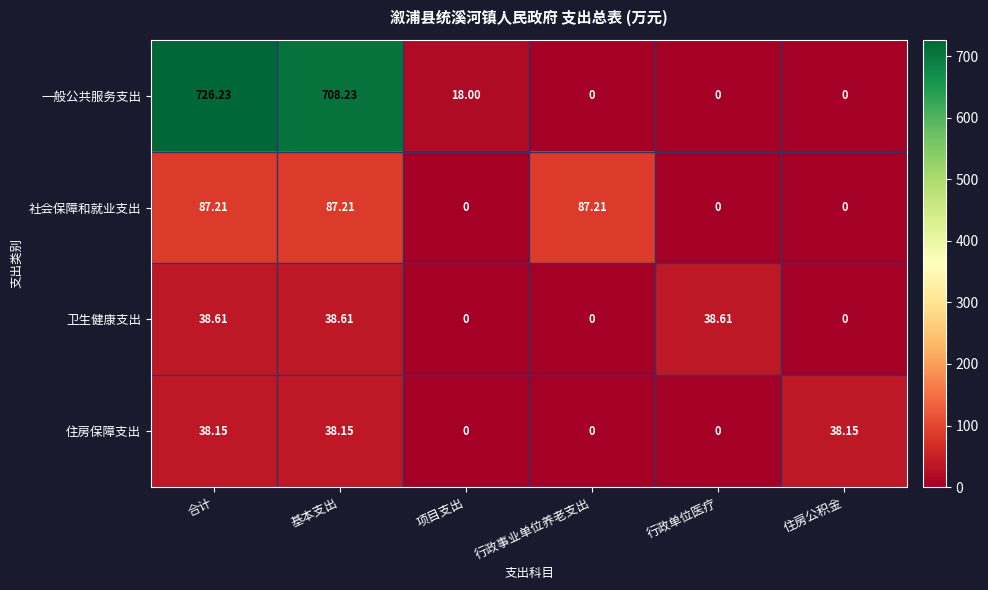

Which series changed the most between 项目支出 and 行政单位医疗?

卫生健康支出